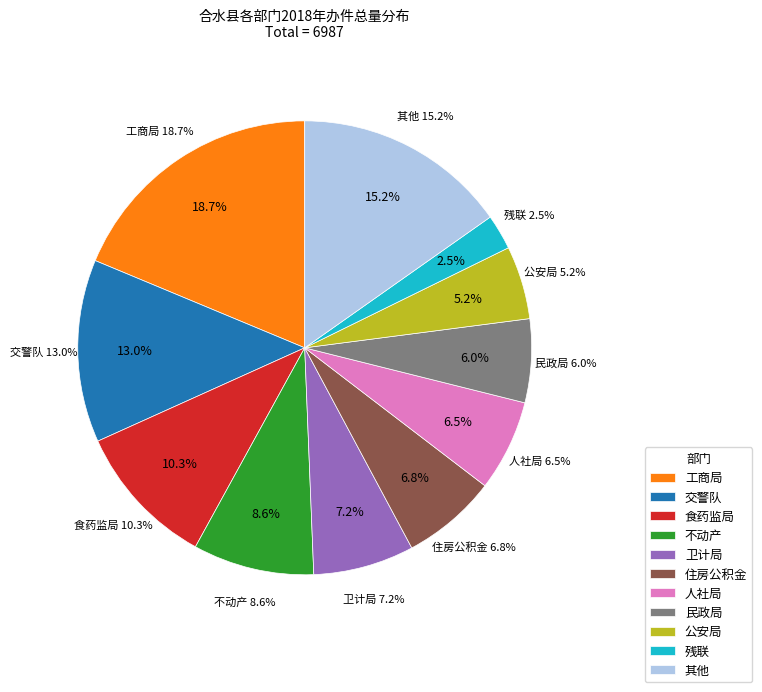

Is 文广局 the majority of the pie?

No